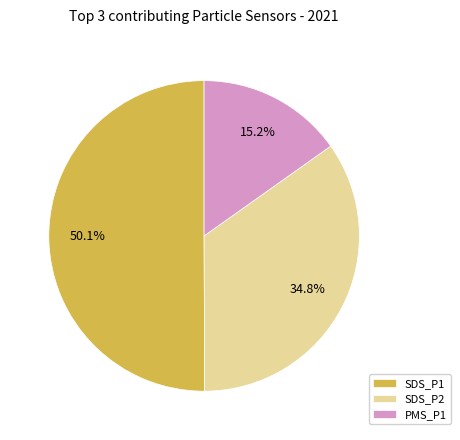

Which category has the biggest portion of the pie?

SDS_P1